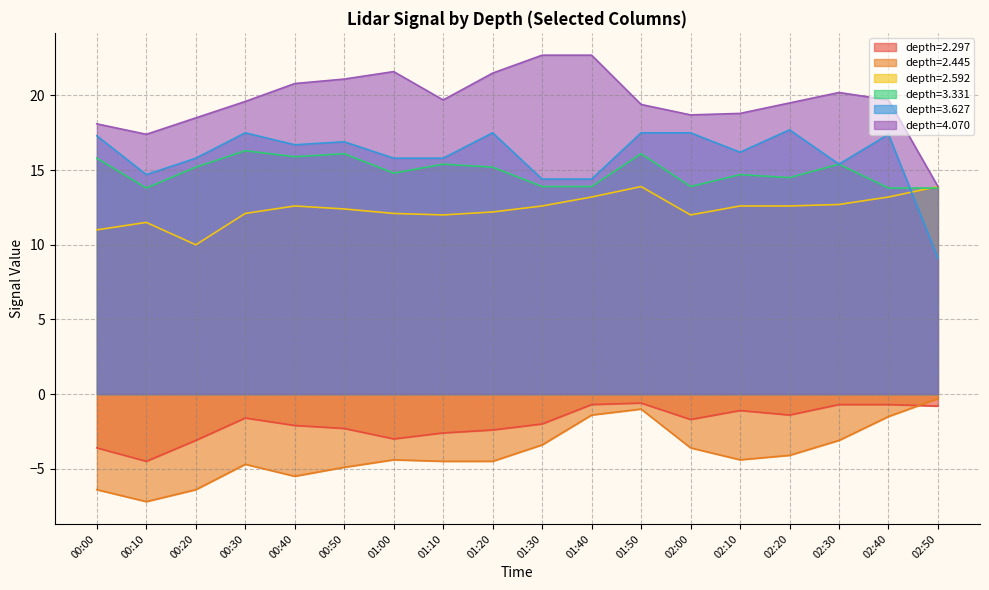

At which category is the sum across all series the highest?

01:50